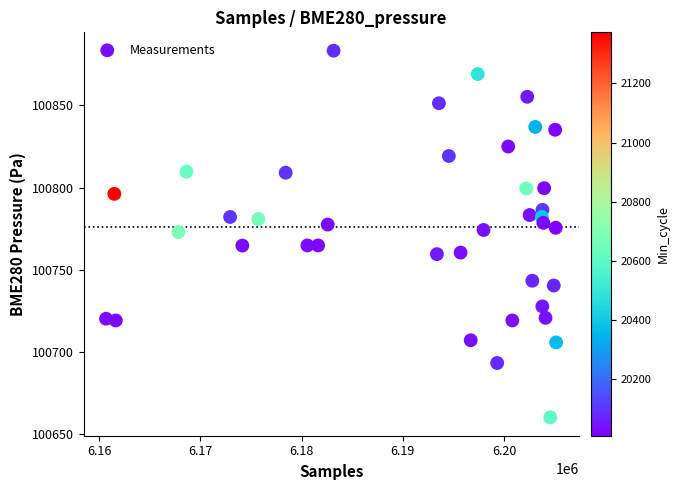

What is the range of X values (max minus min)?

44446.0